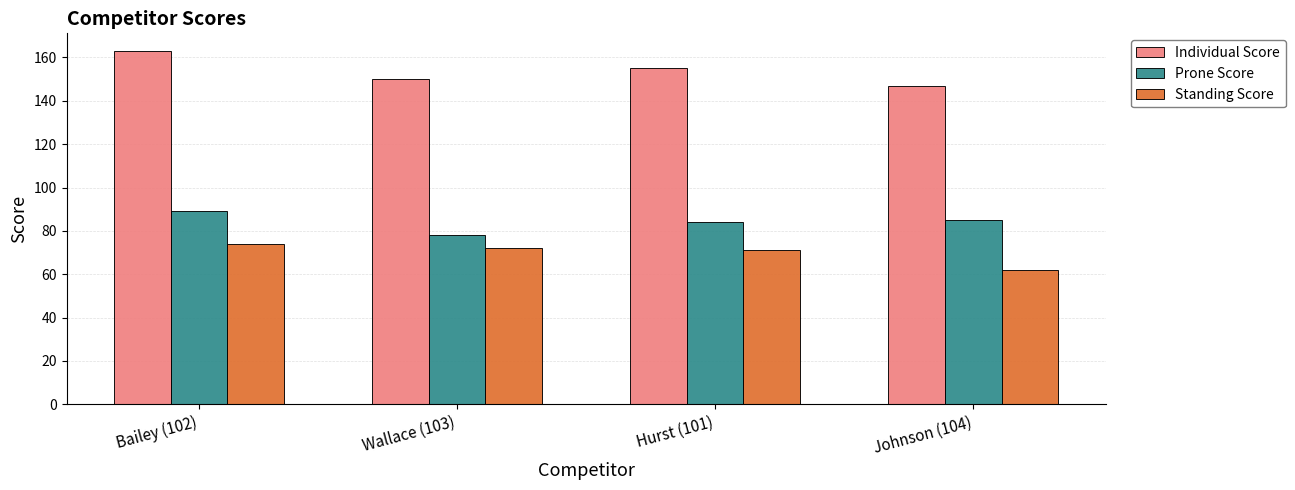

How many categories are shown in the chart?

4